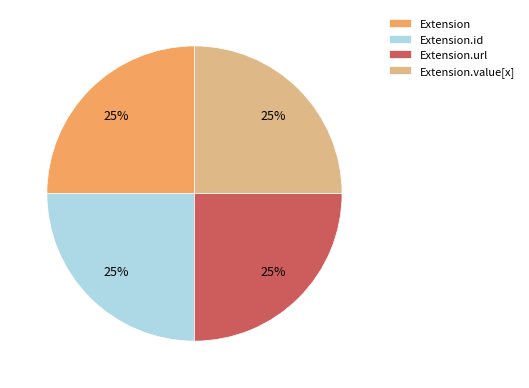

The Extension slice represents 1% of the pie. True or false?

False